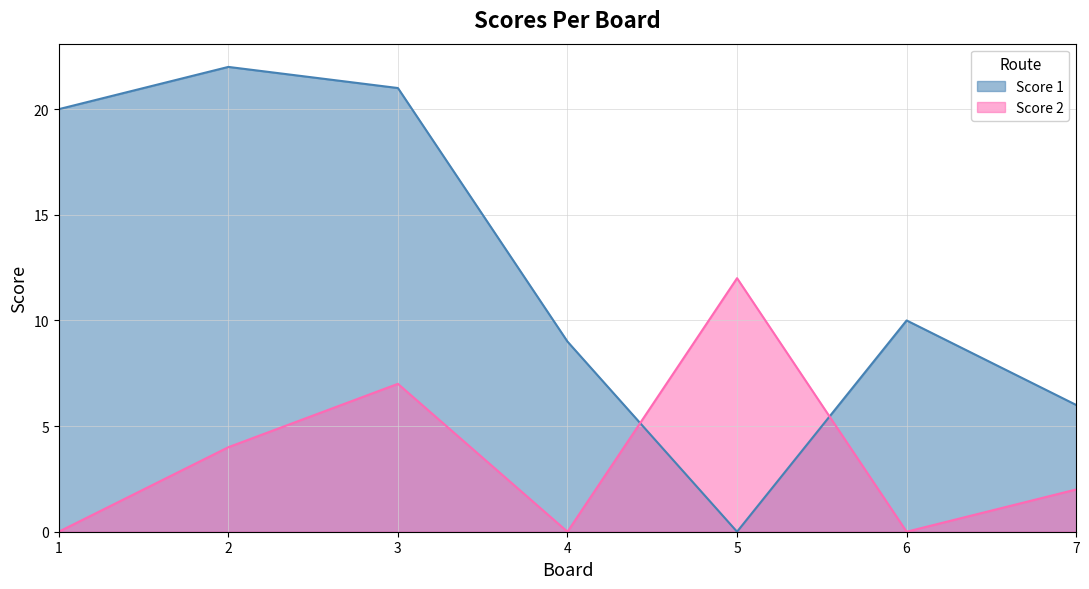

Where is the first local maximum for Score 1?

2